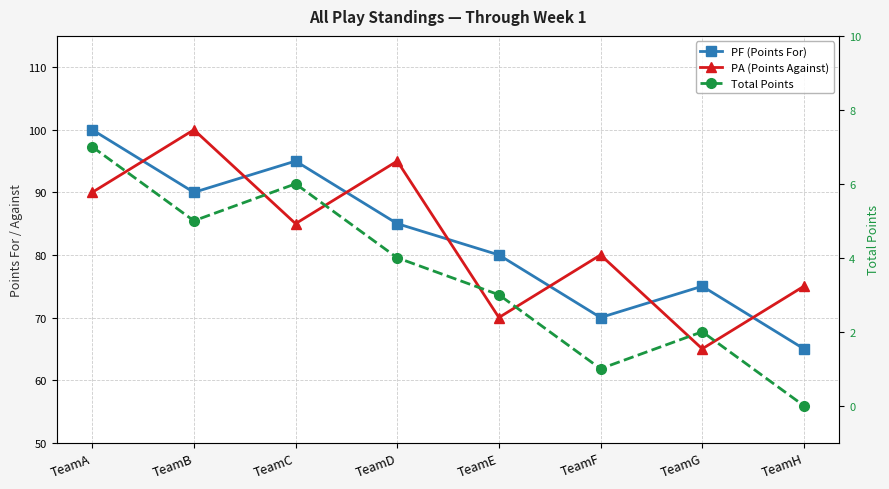

Reading right to left, list all the values displayed in this chart.

PF (Points For): TeamH=65	TeamG=75	TeamF=70	TeamE=80	TeamD=85	TeamC=95	TeamB=90	TeamA=100
PA (Points Against): TeamH=75	TeamG=65	TeamF=80	TeamE=70	TeamD=95	TeamC=85	TeamB=100	TeamA=90
Total Points: TeamH=0	TeamG=2	TeamF=1	TeamE=3	TeamD=4	TeamC=6	TeamB=5	TeamA=7